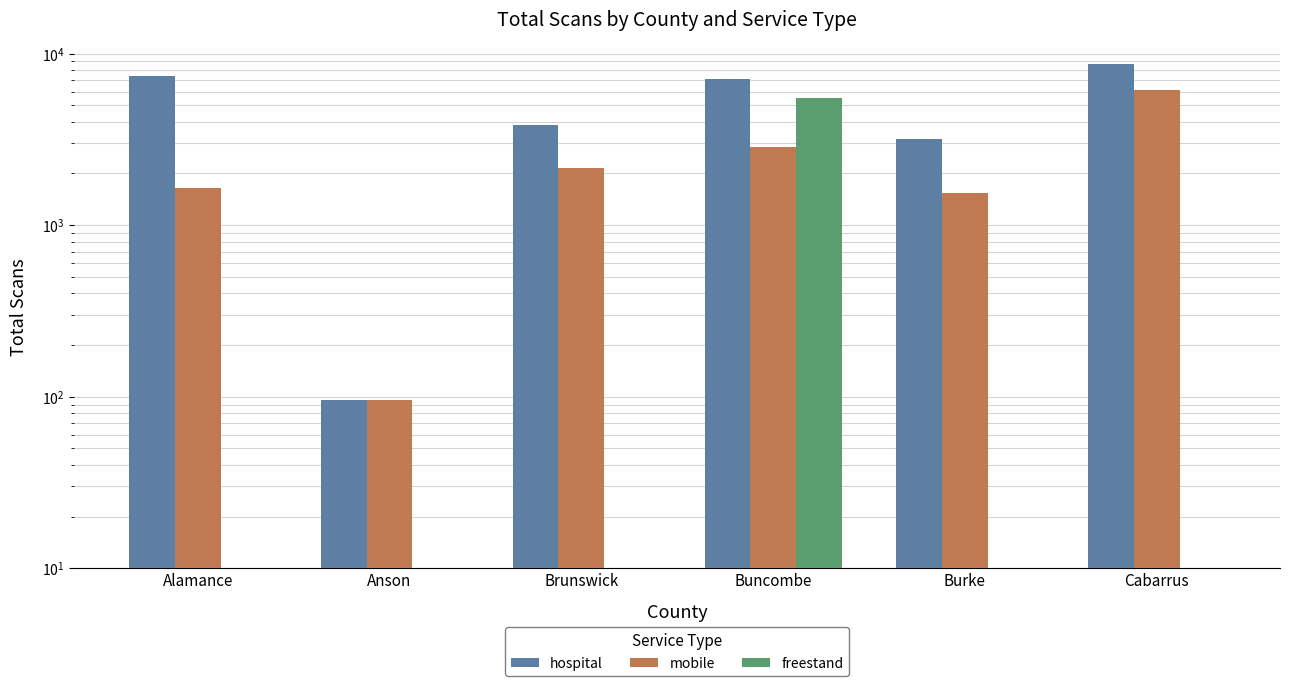

Where does the mobile series first go above 2163?

Buncombe